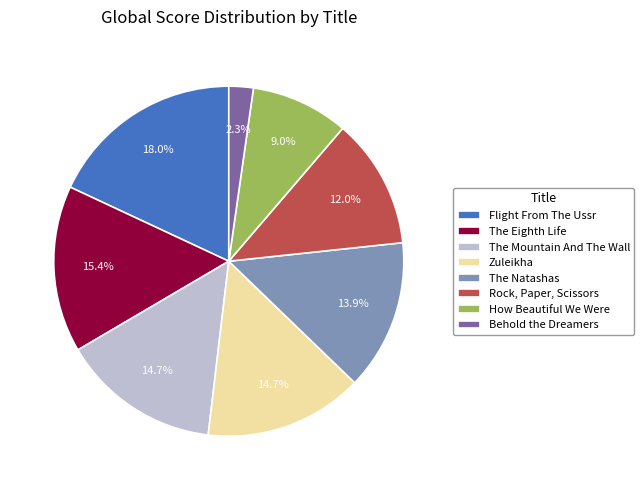

True or false: How Beautiful We Were accounts for 9% of the total.

True